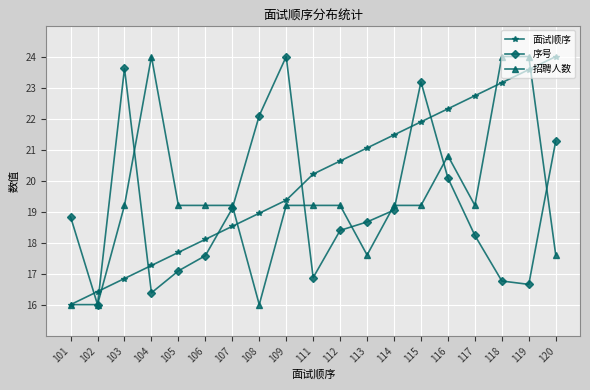

Where is the first local minimum for 序号?

102